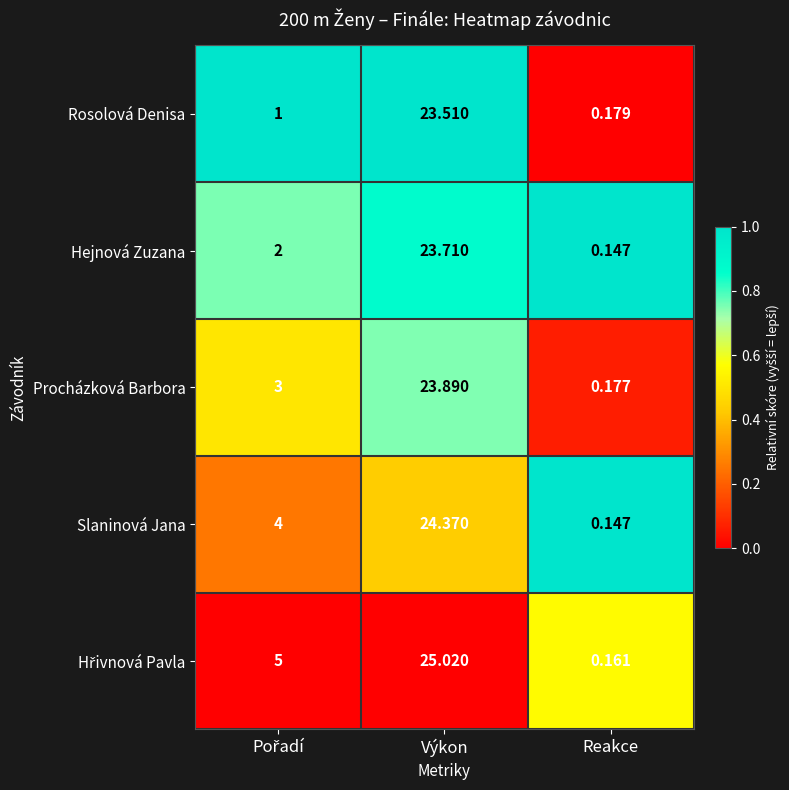

At which category is the sum across all series the highest?

Výkon